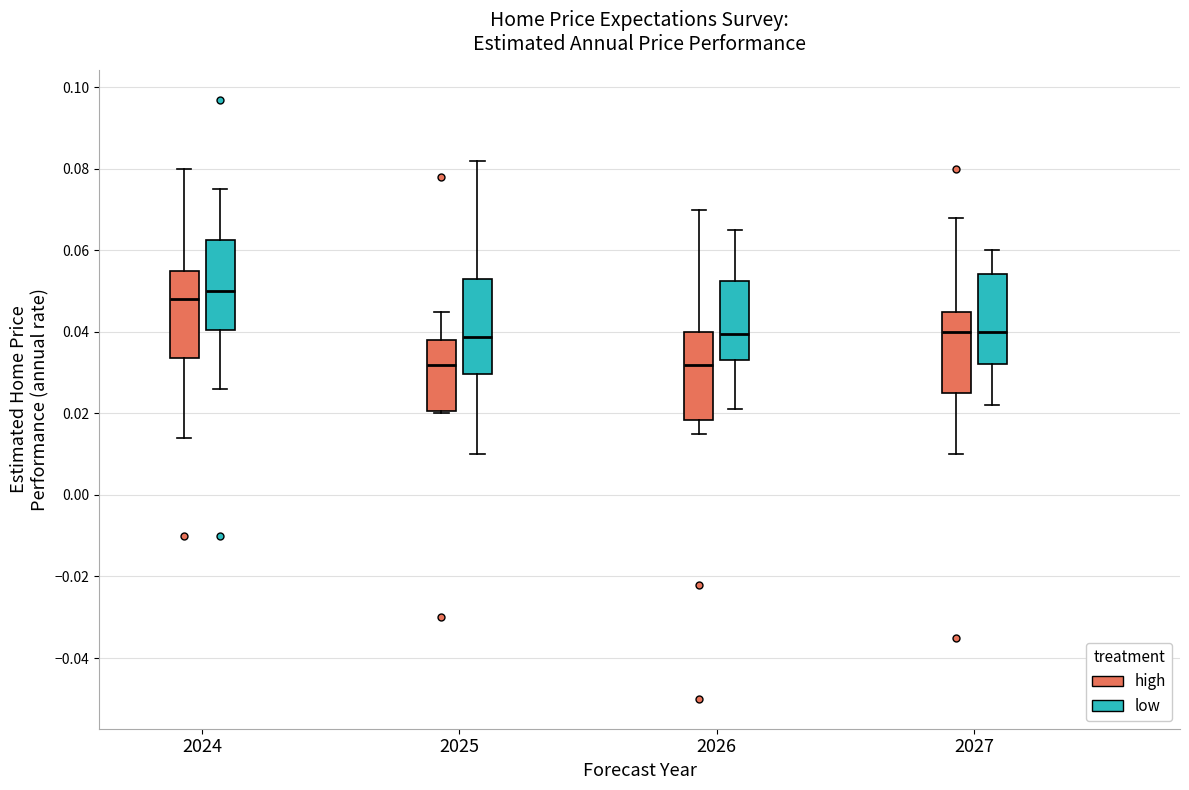

Where does the median line of the box for 2024 (low) sit on the y-axis? The values are not printed on the chart, so give them approximately, as read against the axis.

0.050